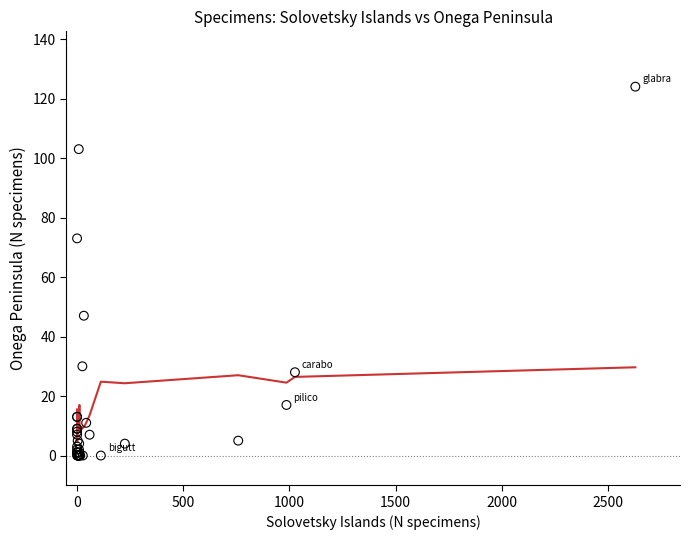

What Y value in the scatter plot is closest to 62?

73